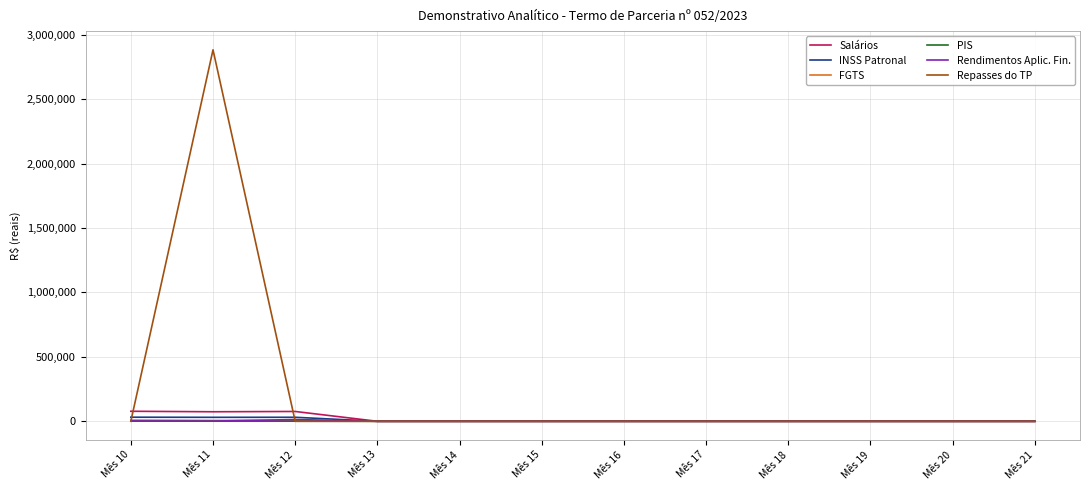

Which series has the largest range (max minus min)?

Repasses do TP